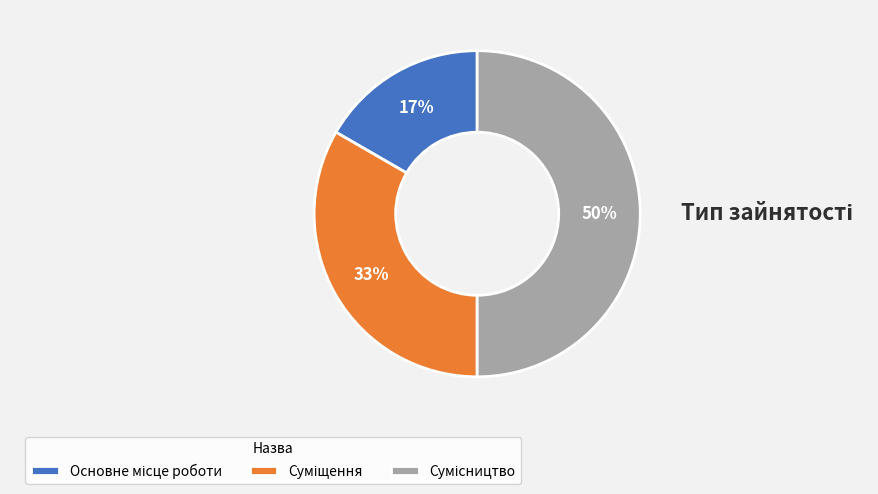

To the nearest percent, what is the difference between the largest and smallest slice percentages?

33%